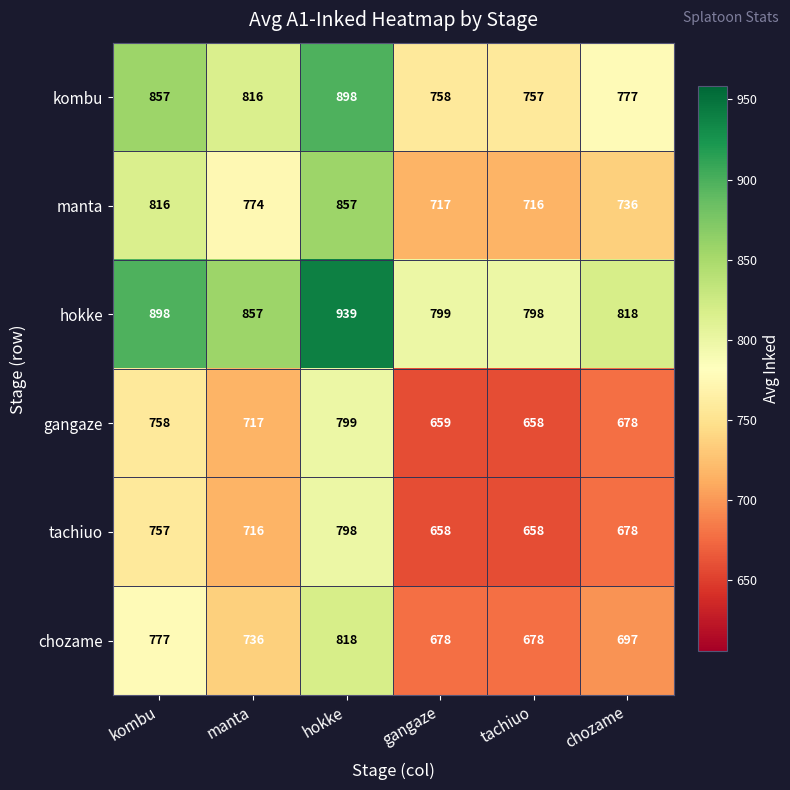

What is the lowest value of the tachiuo series?

658